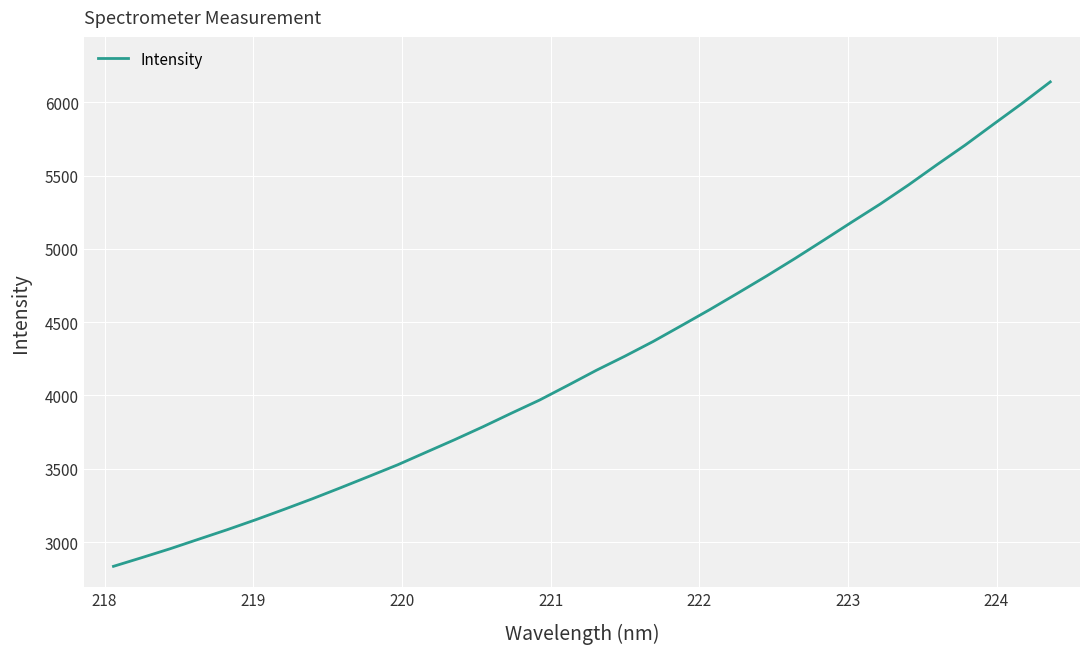

What is the greatest value displayed?

6140.0